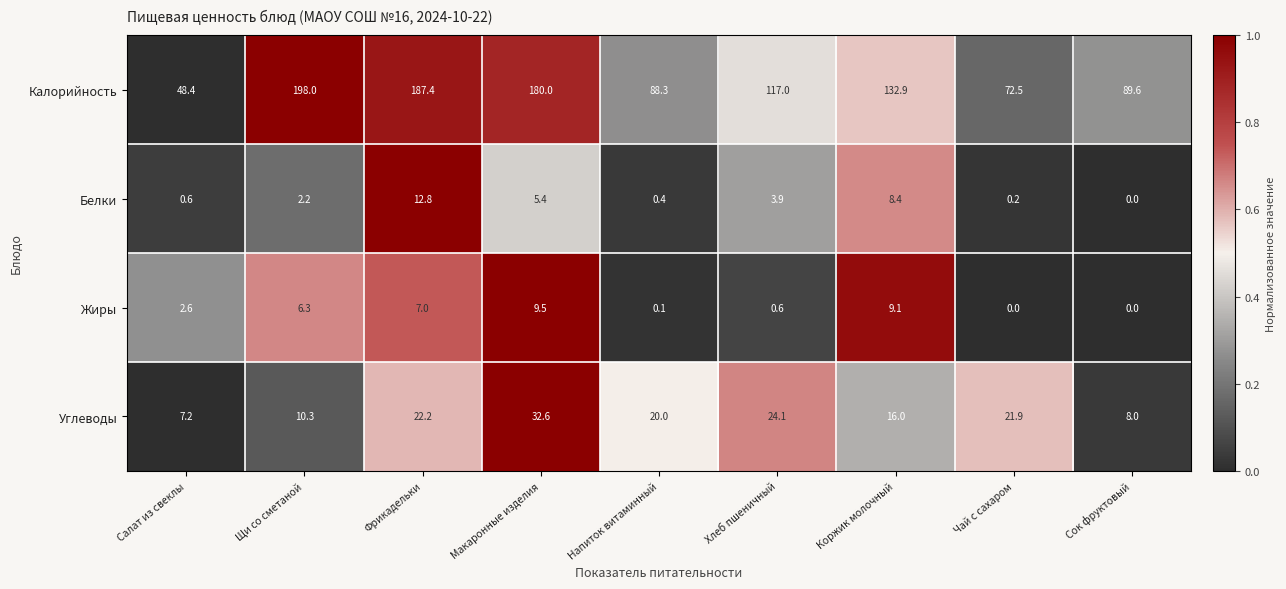

What is the highest value of the Белки series?

12.8